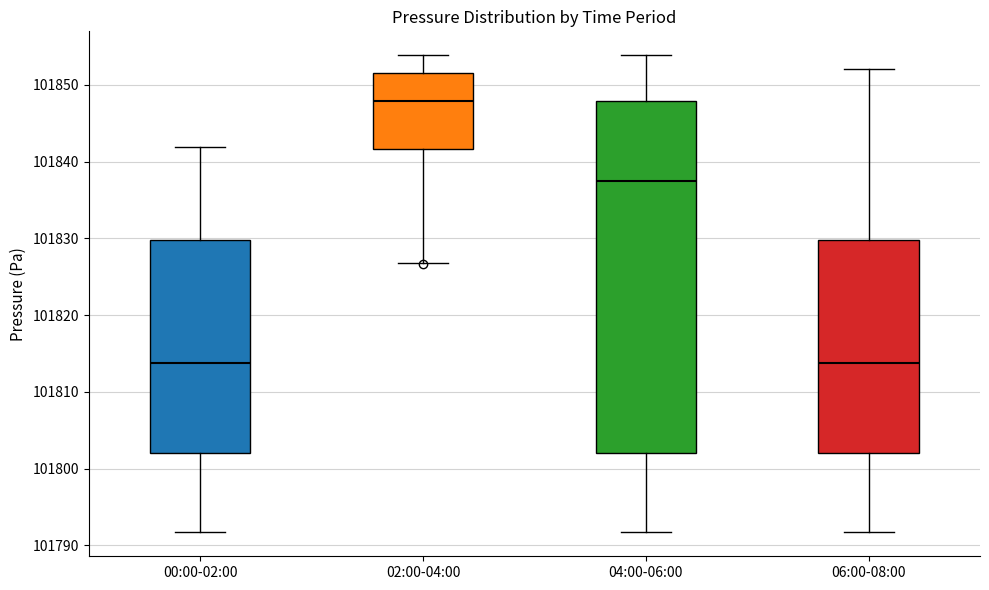

Reading left to right, transcribe this box plot: for each box, give where its median line is, the range the box spans, and where its two whiskers end, as read against the y-axis. The values are not printed on the chart, so give them approximately, as read against the axis.

00:00-02:00: median 101814, box 101802 to 101830, whiskers 101792 to 101842
02:00-04:00: median 101848, box 101842 to 101852, whiskers 101827 to 101854
04:00-06:00: median 101838, box 101802 to 101848, whiskers 101792 to 101854
06:00-08:00: median 101814, box 101802 to 101830, whiskers 101792 to 101852